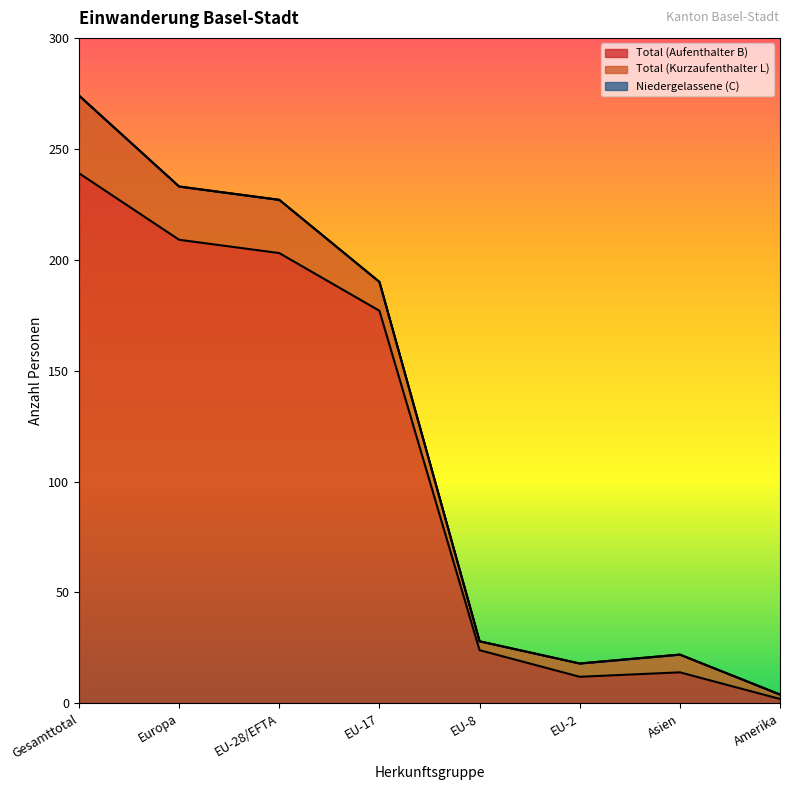

What is the difference between the Total (Kurzaufenthalter L) values at Gesamttotal and Asien?

27